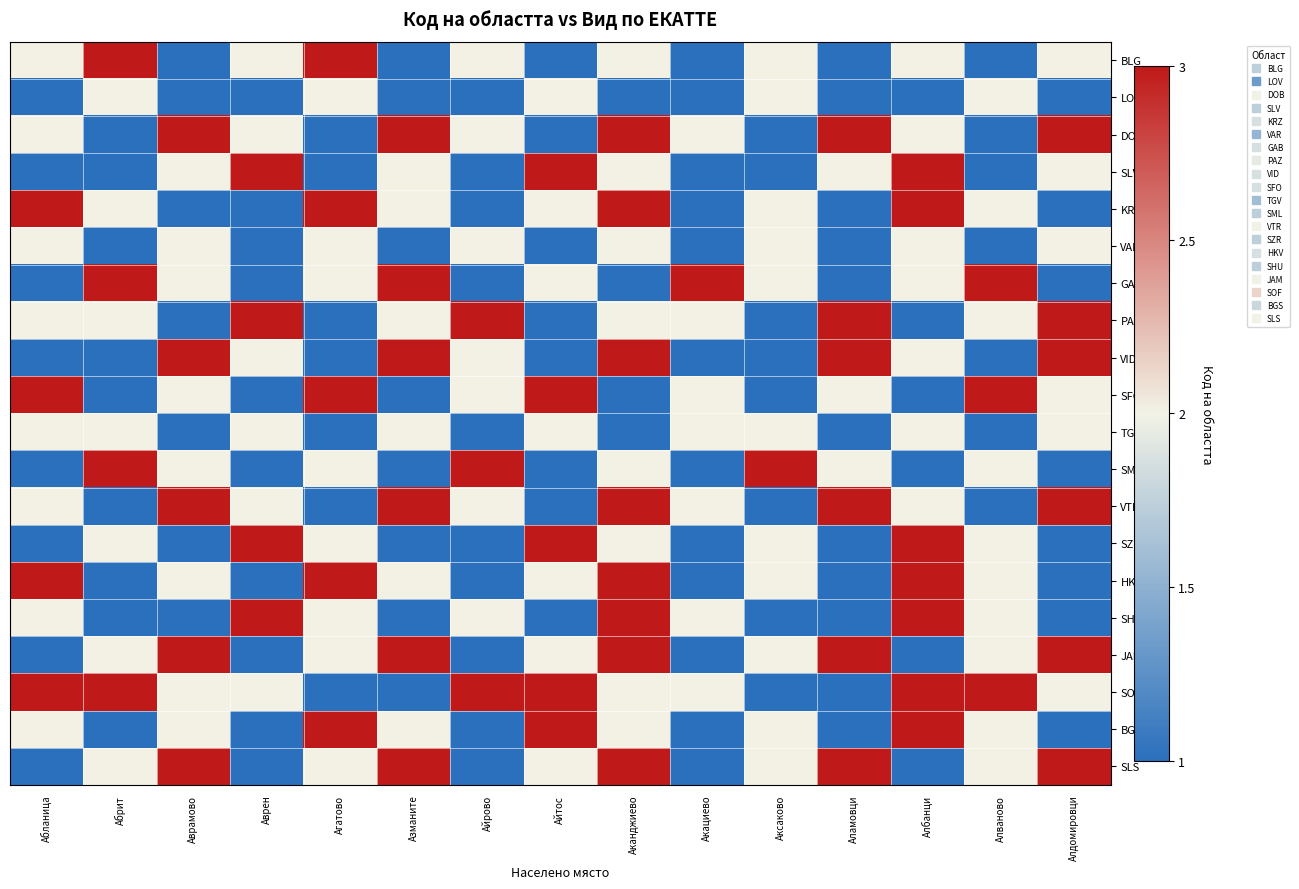

Which label corresponds to the smallest value in the chart?

Аврамово